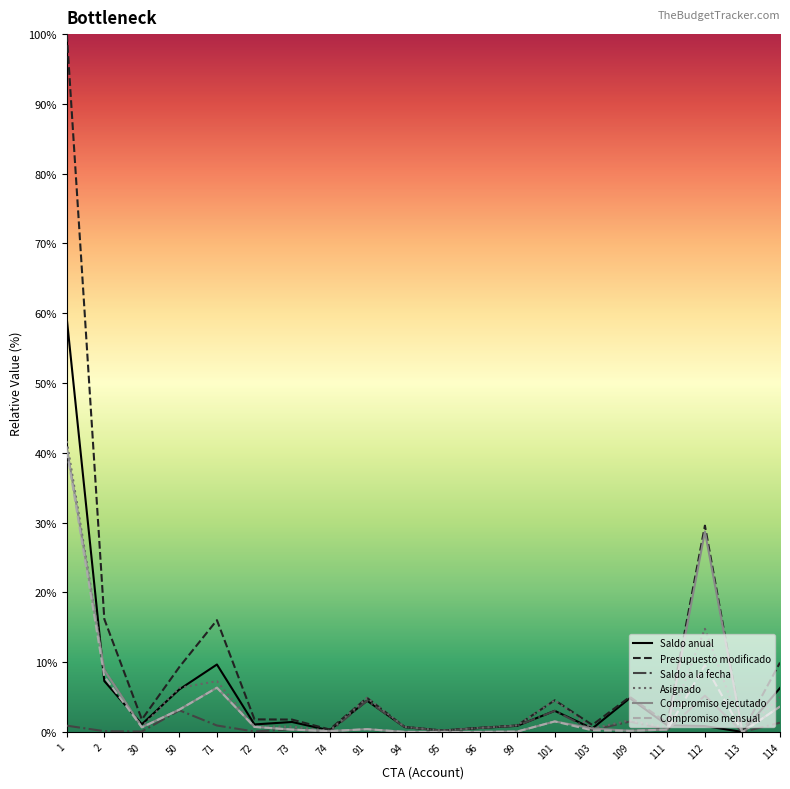

True or false: Compromiso mensual and Compromiso ejecutado intersect in this chart.

False